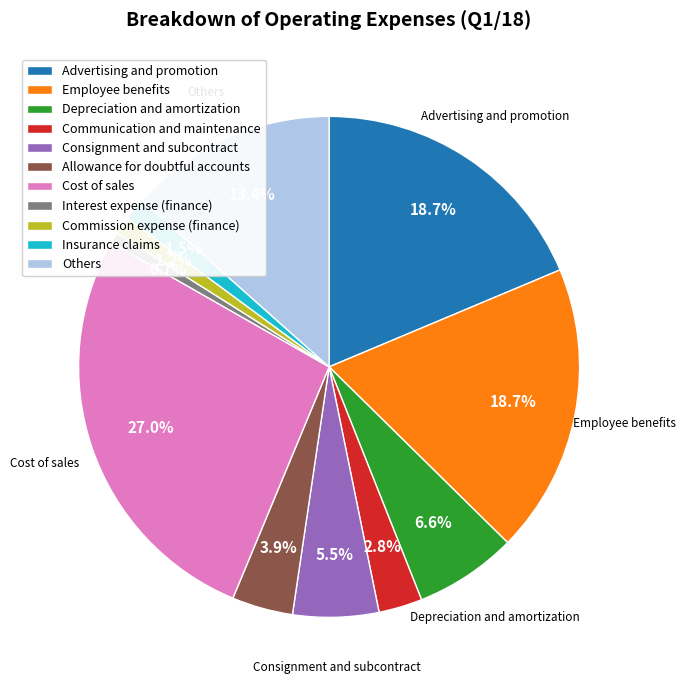

Is Cost of sales the majority of the pie?

No